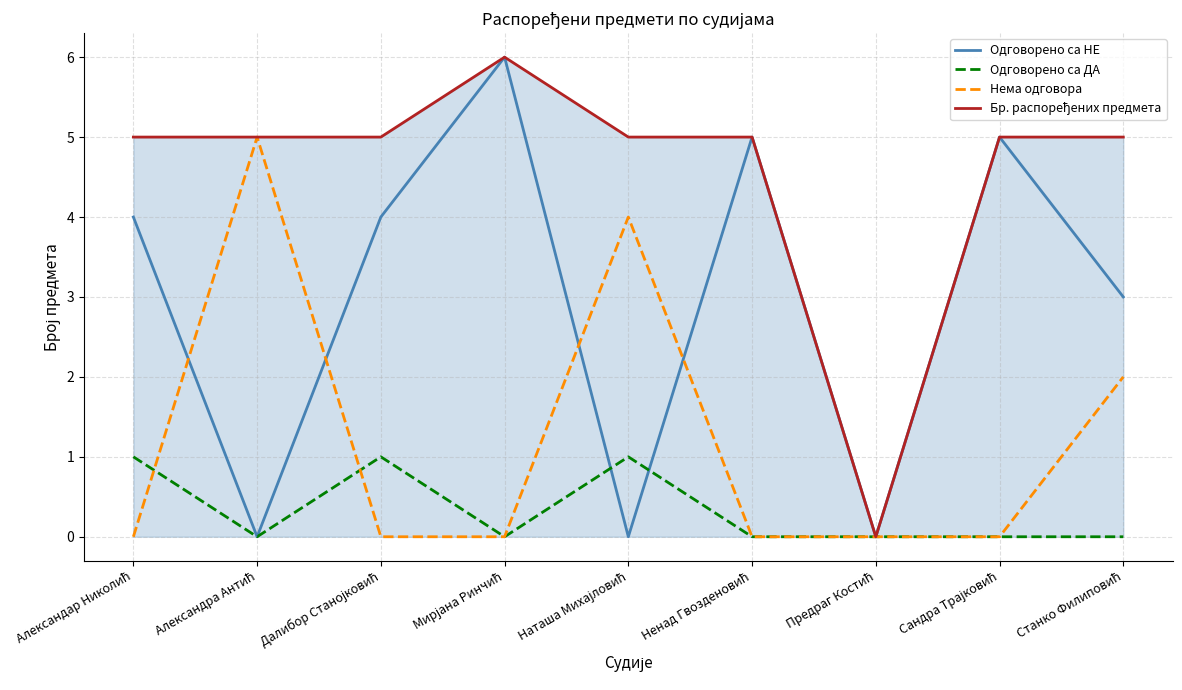

What is the greatest value displayed?

6